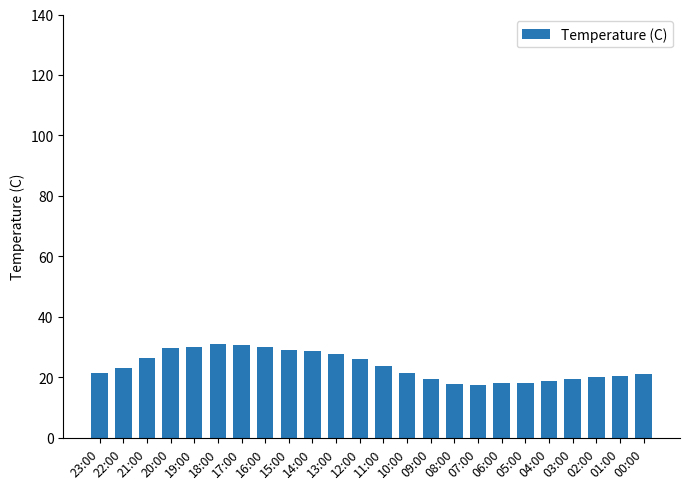

The value at 23:00 is 31.7. True or false?

False